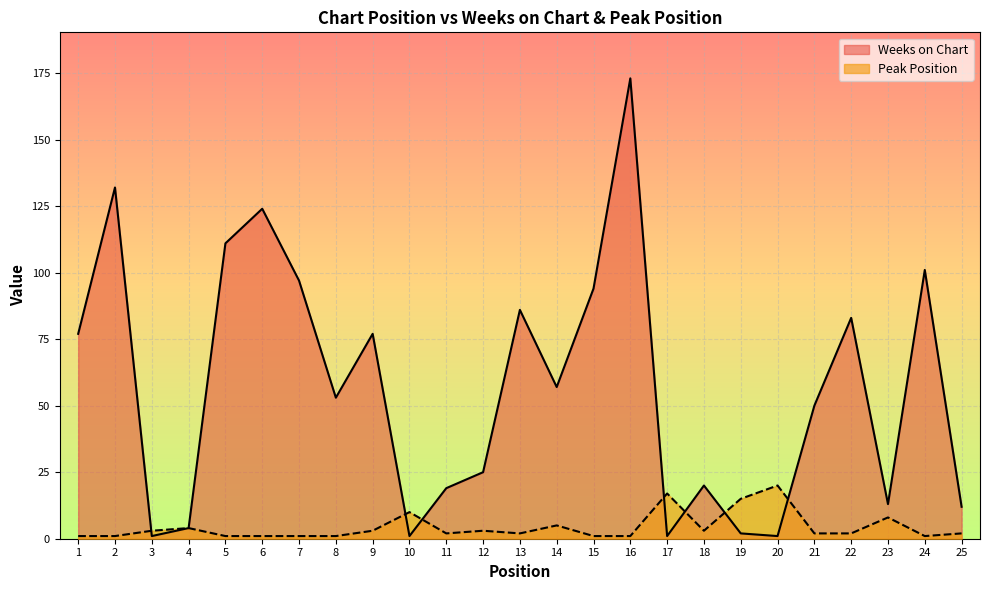

What is the value of the Peak Position point at the 7th from the left?

1